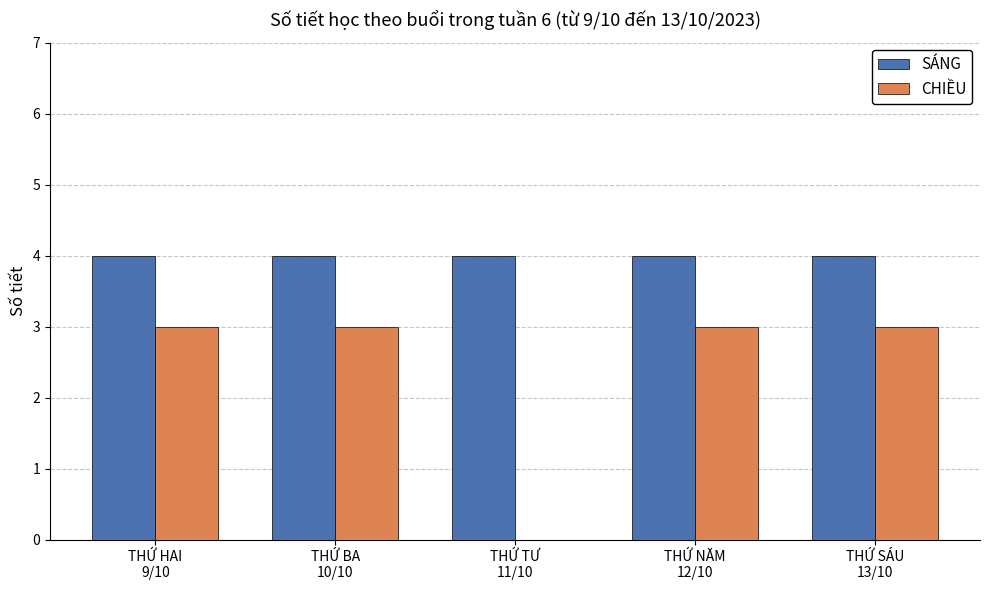

What is the maximum value for CHIỀU?

3